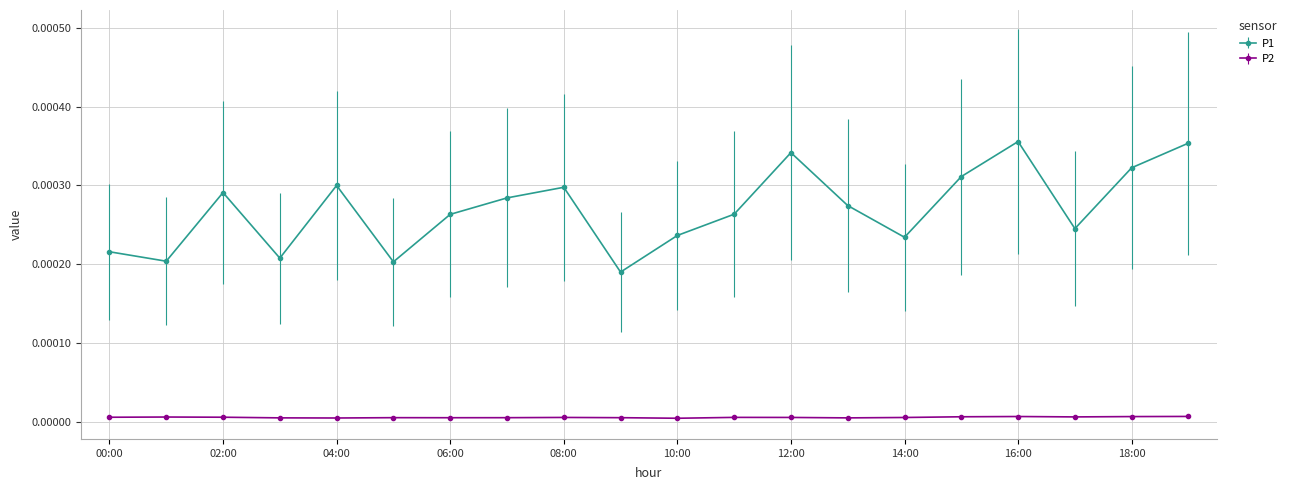

Is this an area chart (filled region under the line)?

No